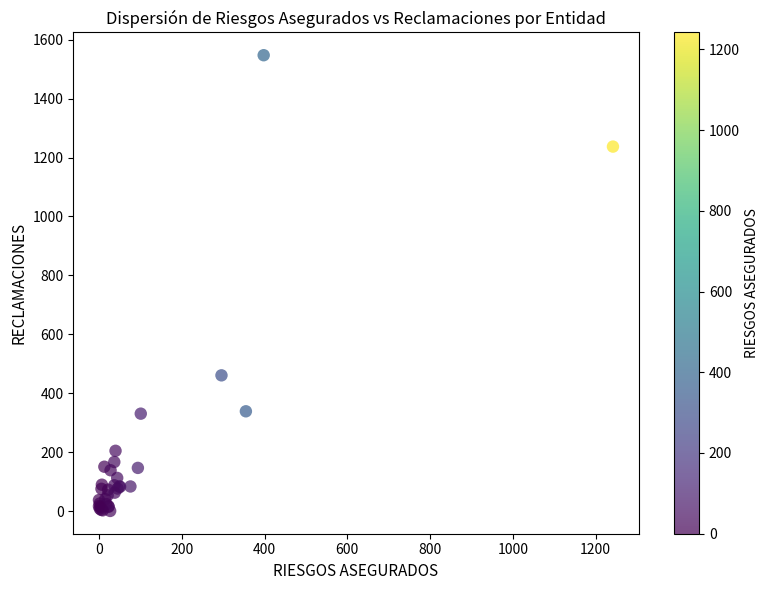

What Y value in the scatter plot is closest to 774?

461